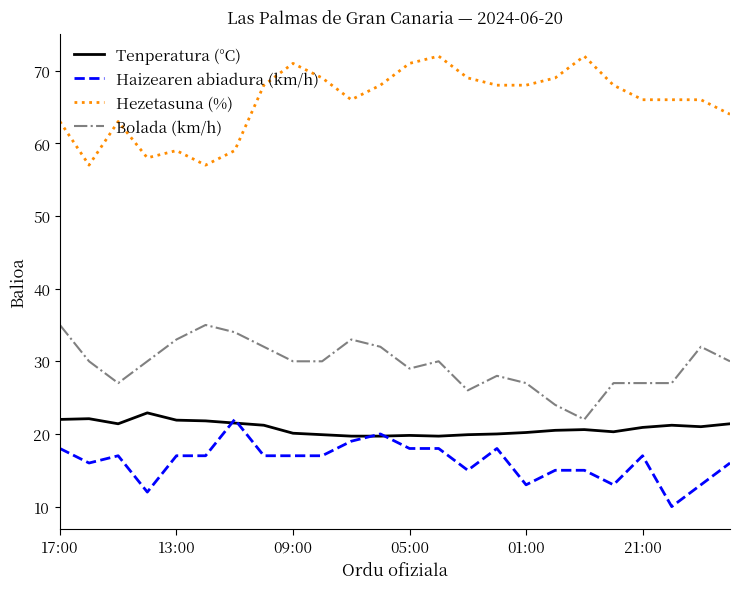

True or false: Bolada (km/h) and Hezetasuna (%) intersect in this chart.

False